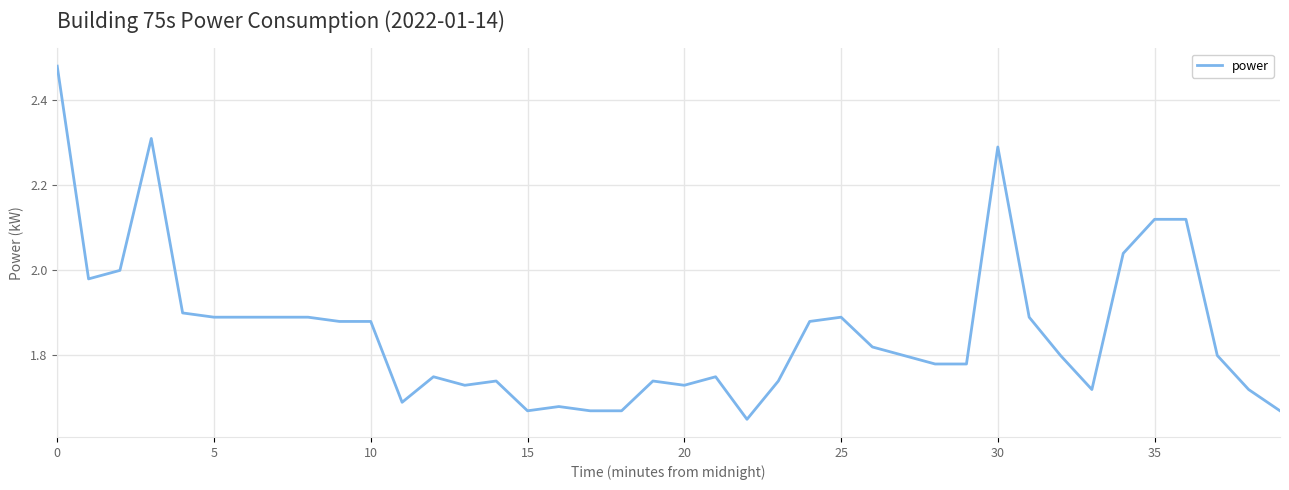

What is the difference between the maximum and minimum values?

0.8